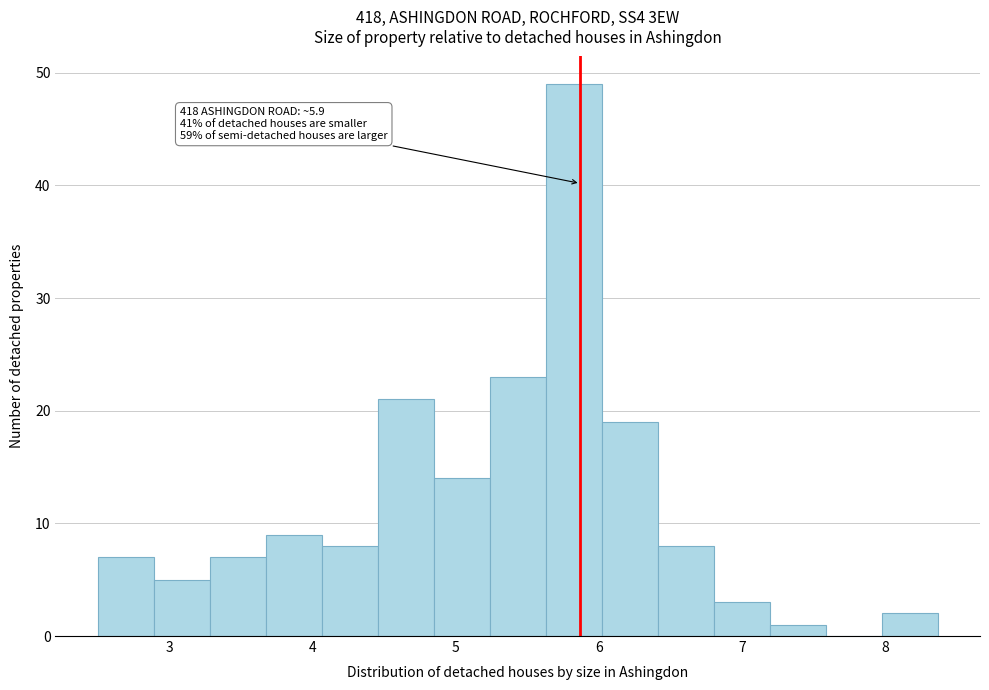

Around what value on the x-axis is the tallest bar? Give the approximate position of its centre, as read against the axis.

5.8